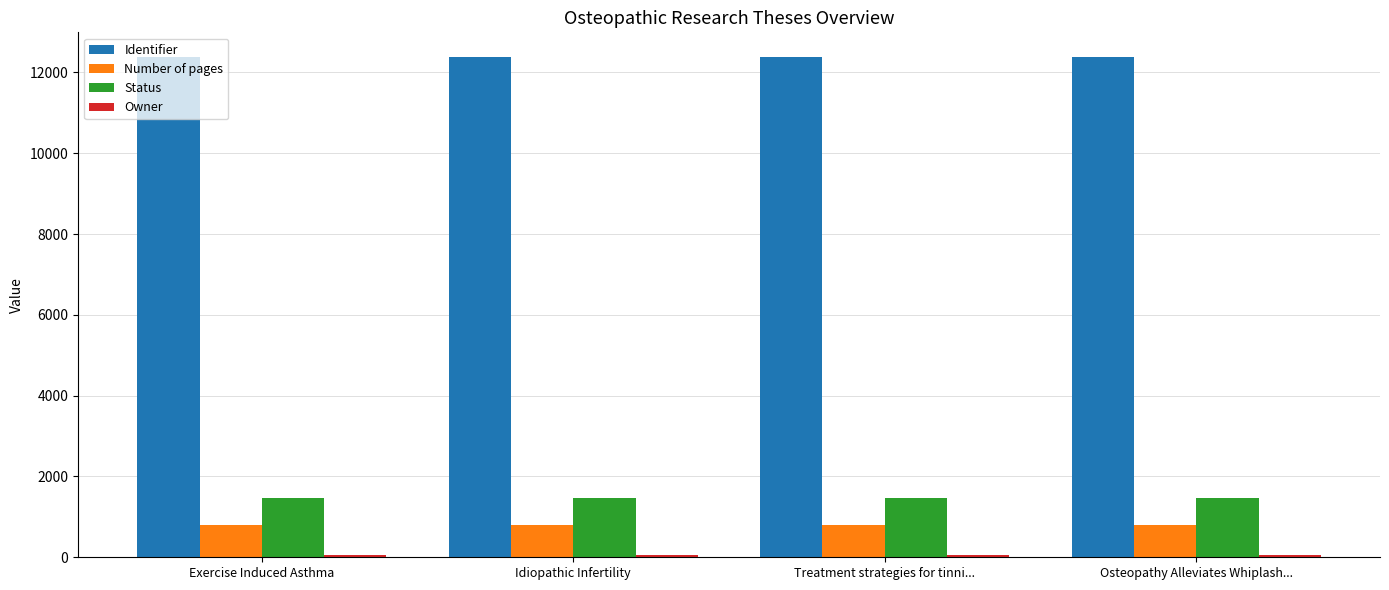

What is the minimum value shown in the chart?

62